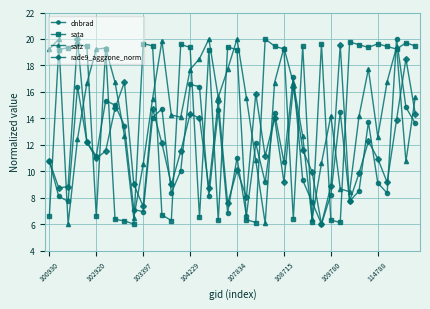

How many interior local valleys does the dnbrad series have?

12